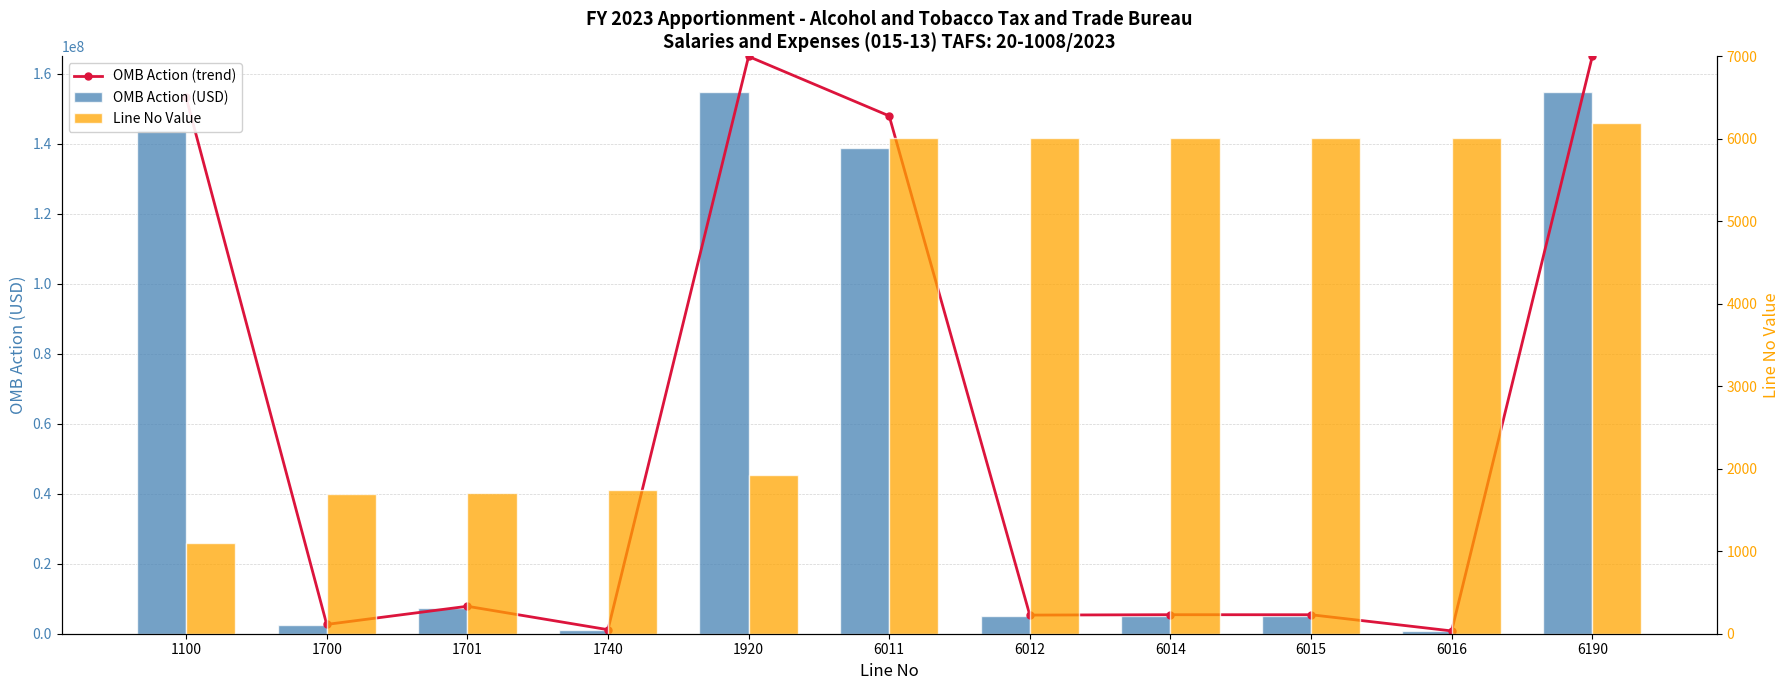

At which label does OMB Action (trend) reach its peak?

1920